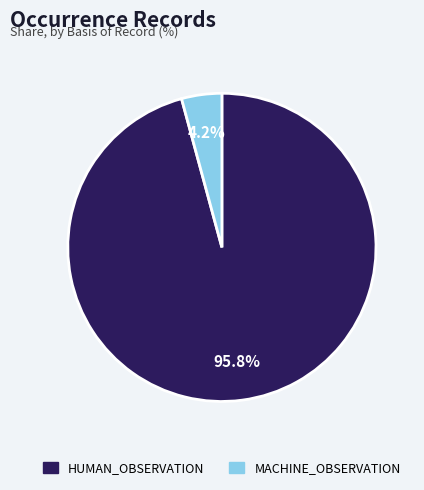

To the nearest percent, what is the average slice percentage?

50%